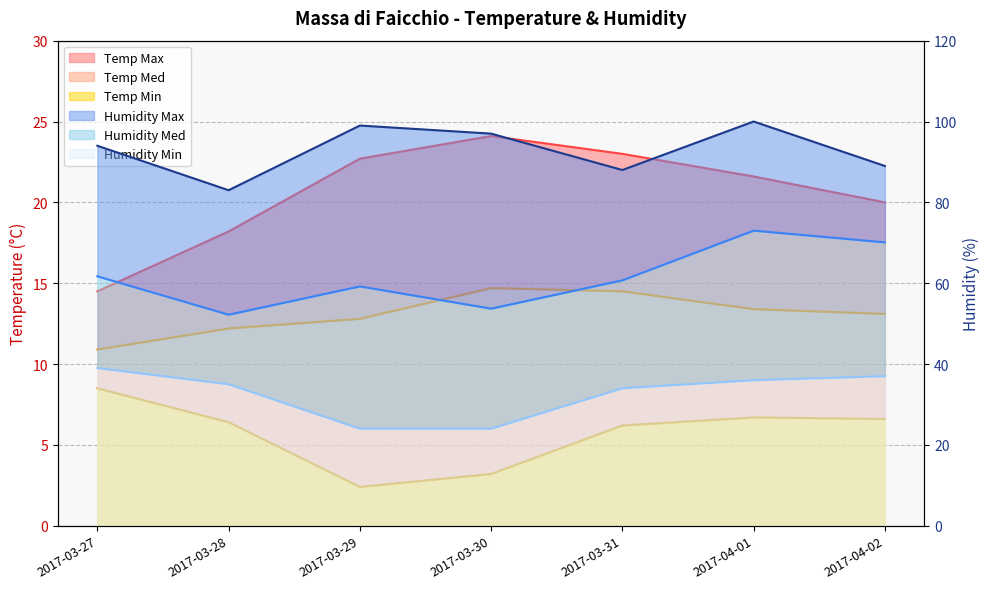

True or false: Humidity Med and Humidity Max cross at least once.

False